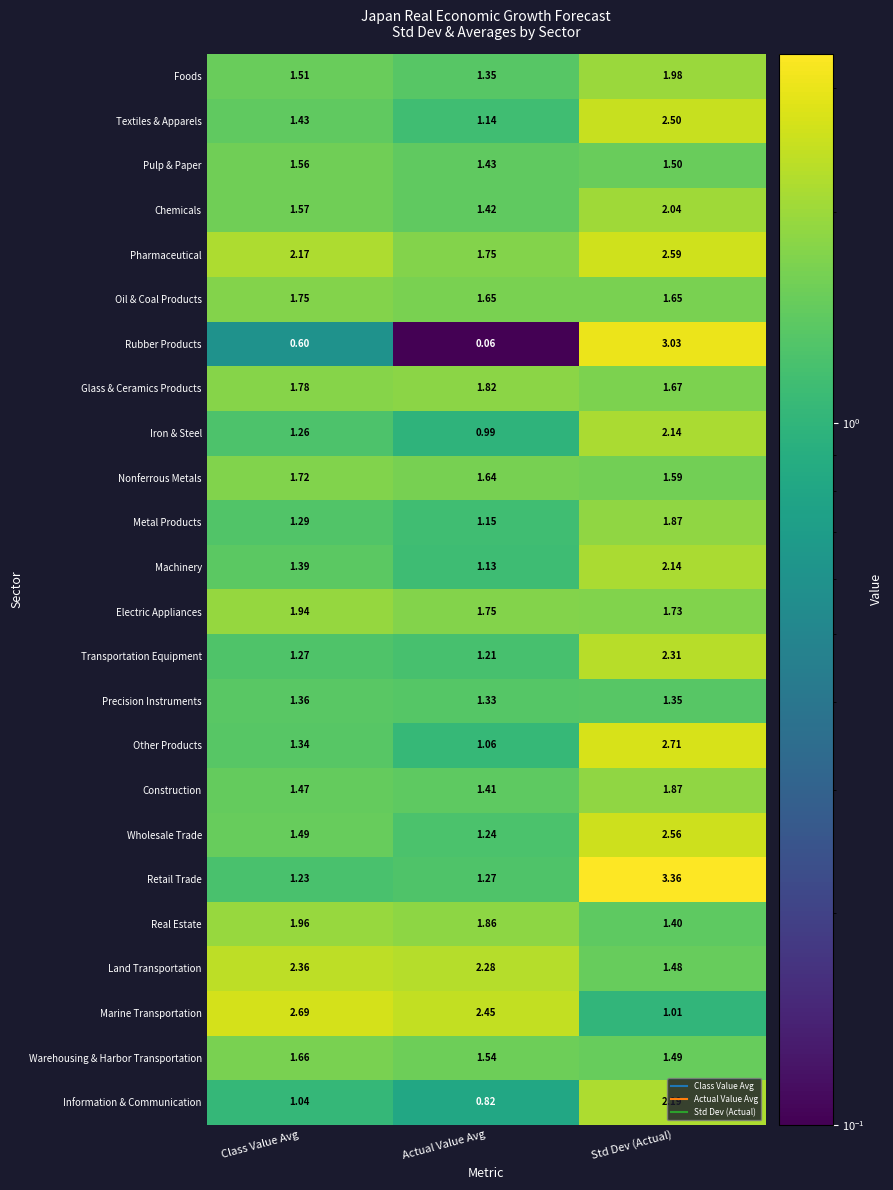

How many data points in Pharmaceutical are less than 2?

1